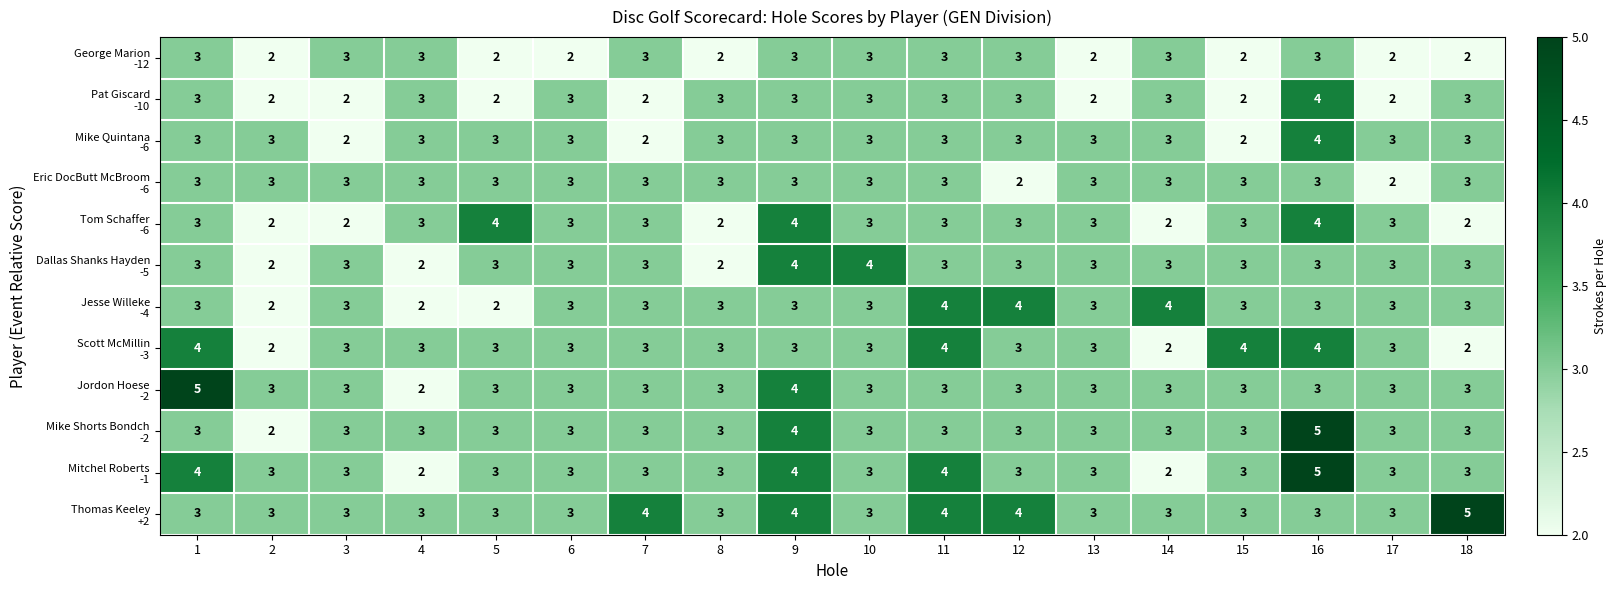

What is the total value across all series at 10?

37